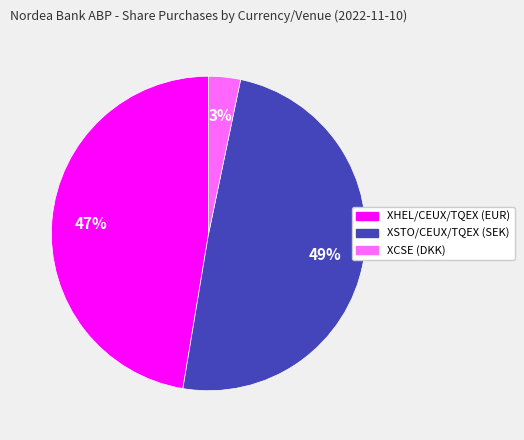

True or false: XHEL/CEUX/TQEX (EUR) accounts for 47% of the total.

True